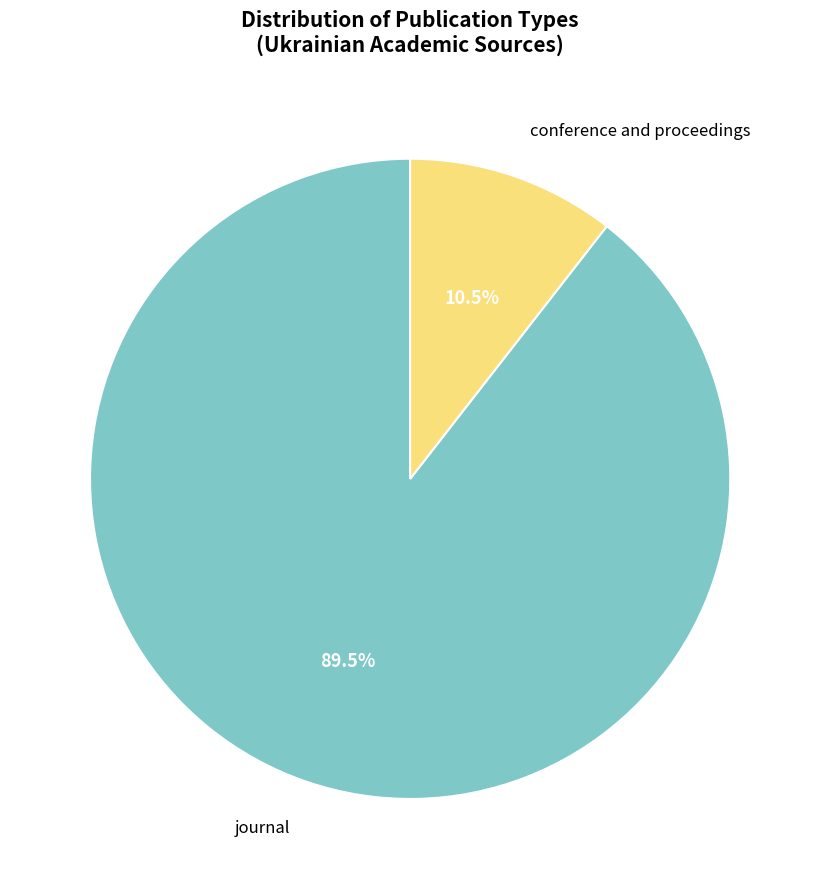

To the nearest percent, what is the average slice percentage?

50%